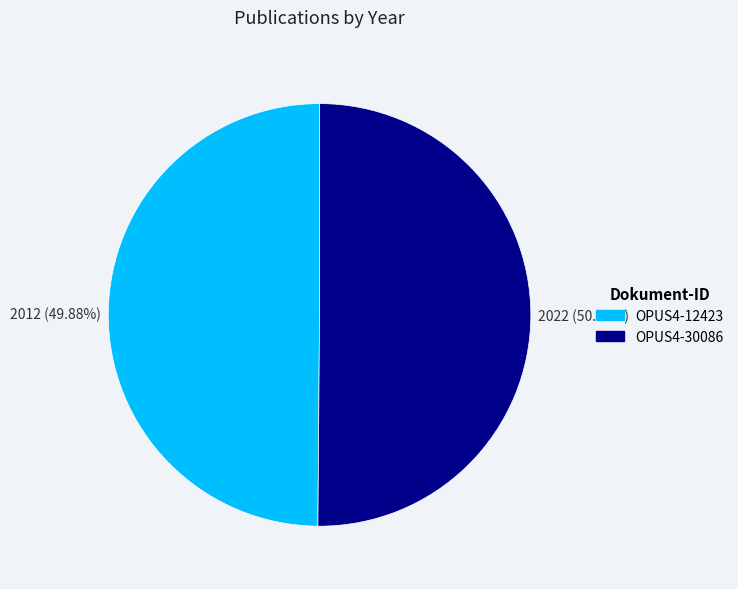

To the nearest percent, what portion does OPUS4-30086 represent?

50%